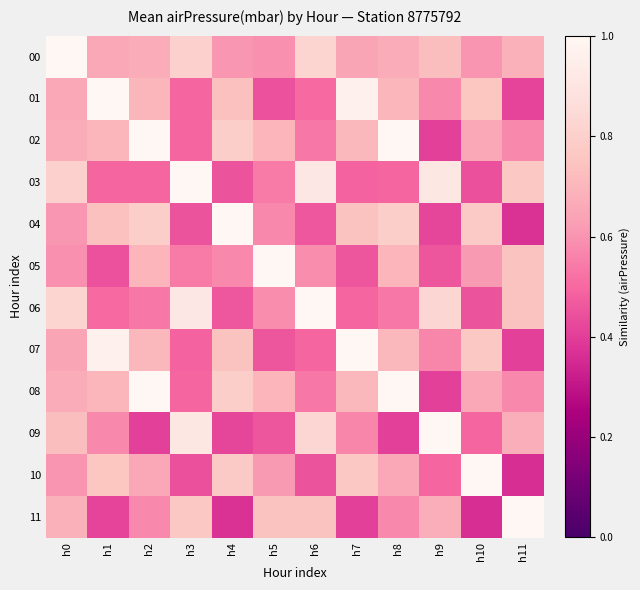

Between h10 and h1, which is larger?

h1